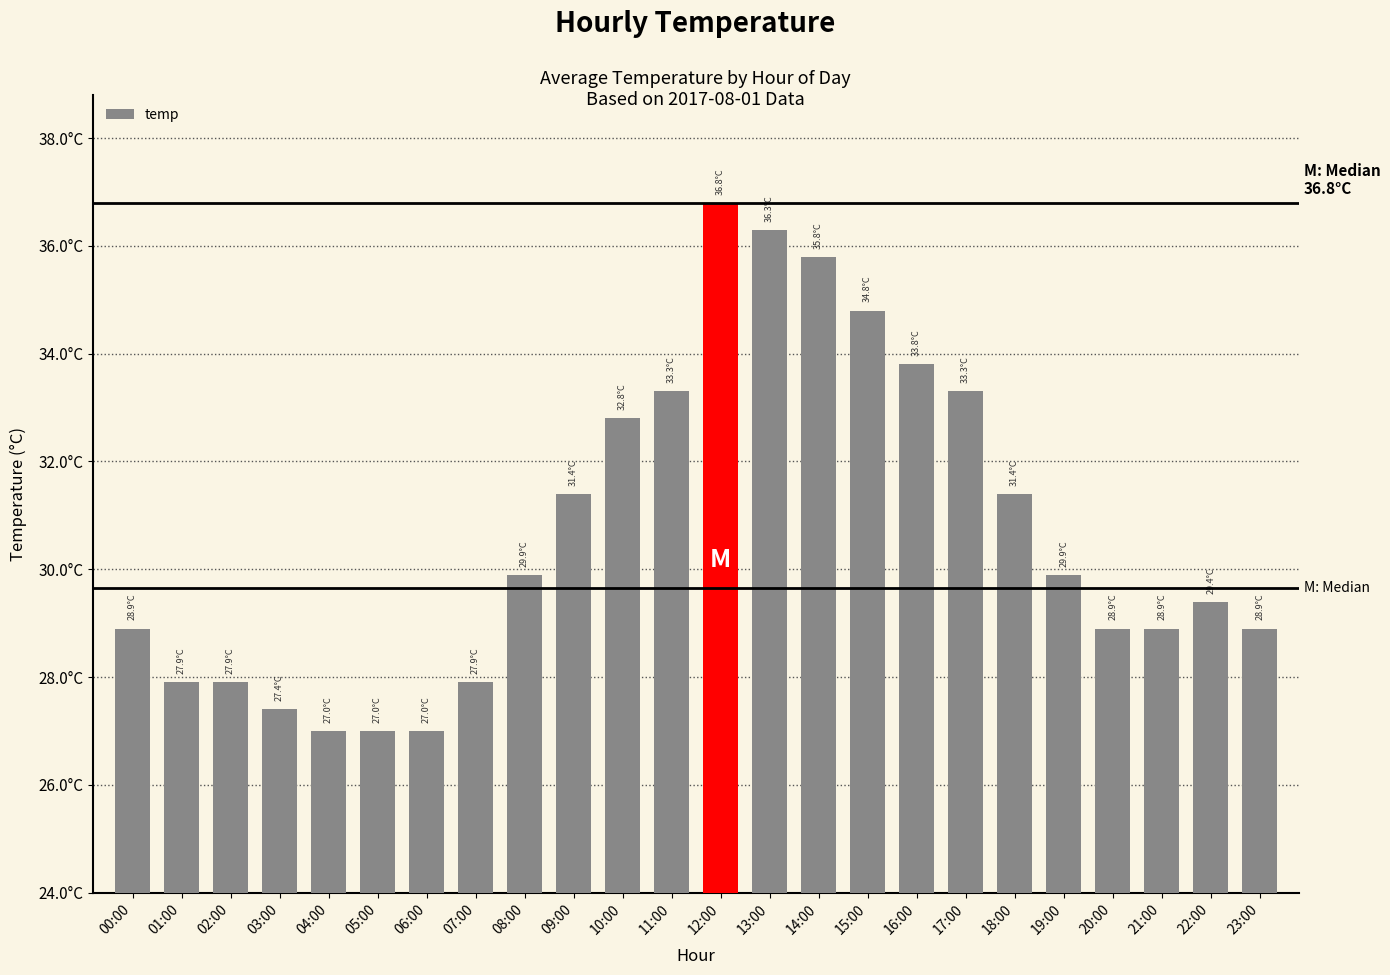

What is the change in value from 04:00 to 12:00?

+9.8